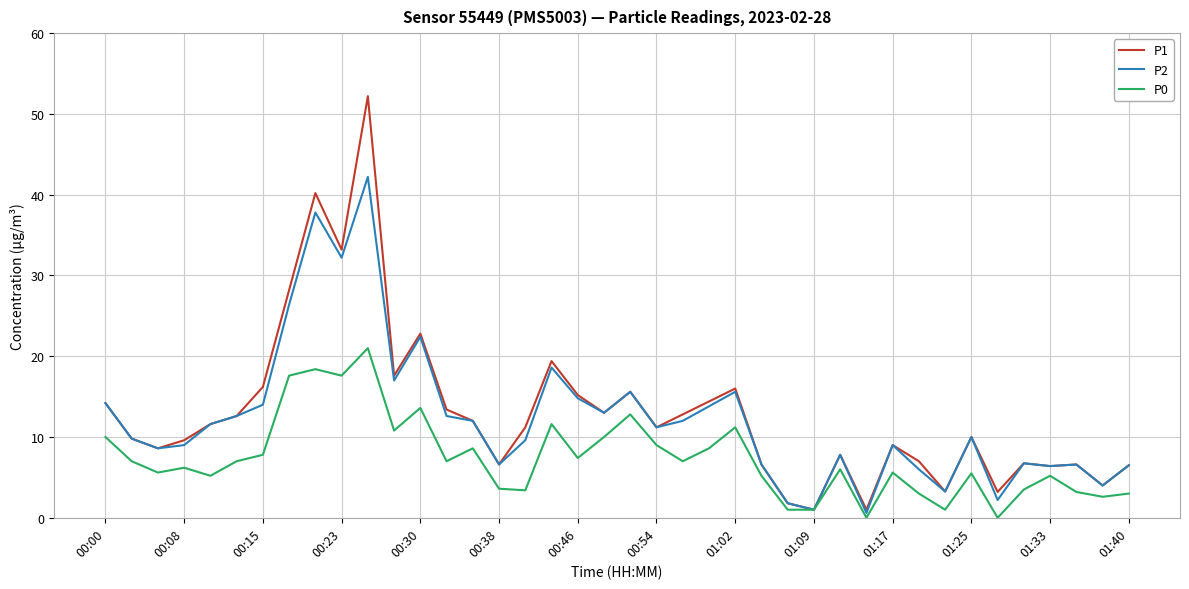

What is the greatest value displayed?

52.2